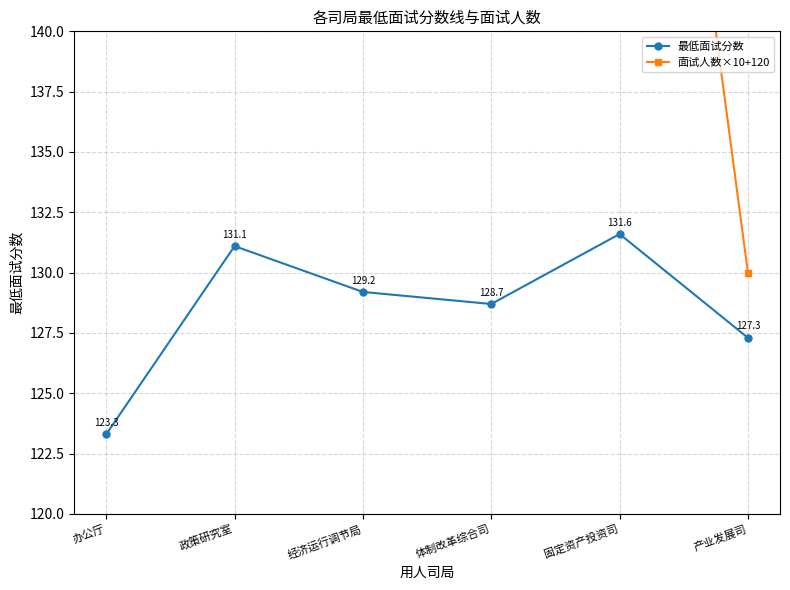

What is the average value of the 面试人数×10+120 series?

181.7